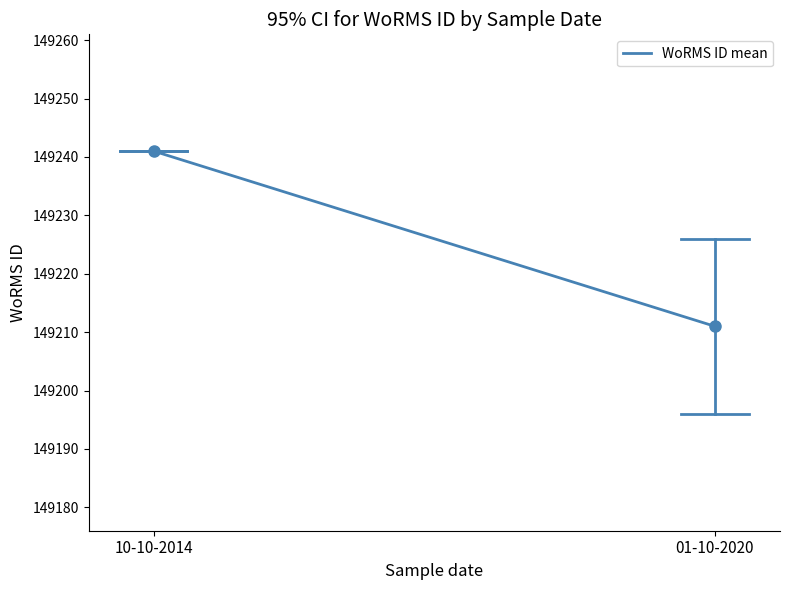

Does the chart have visible grid lines?

No